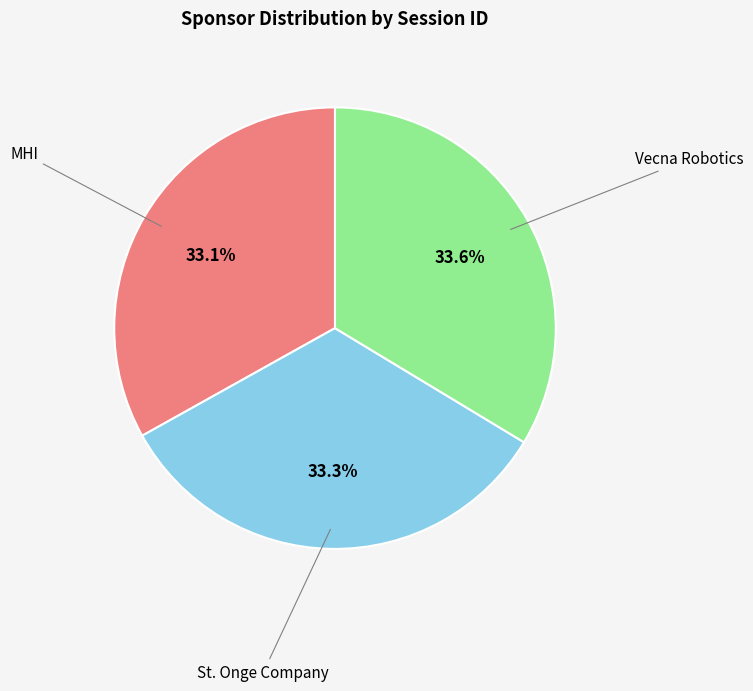

To the nearest percent, what portion does St. Onge Company represent?

33%